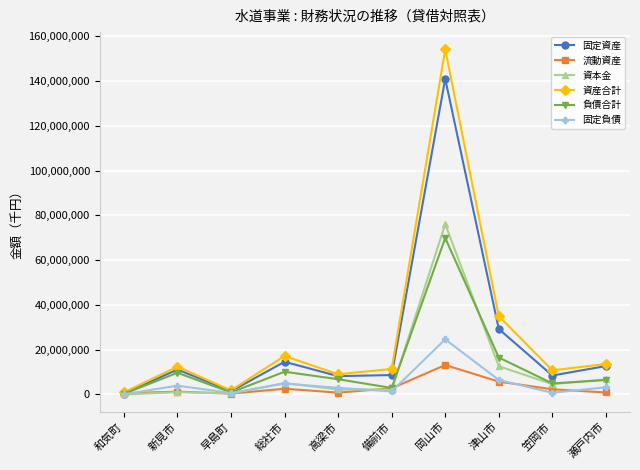

What is the sum of the 固定負債 values at 総社市 and 和気町?

5013556